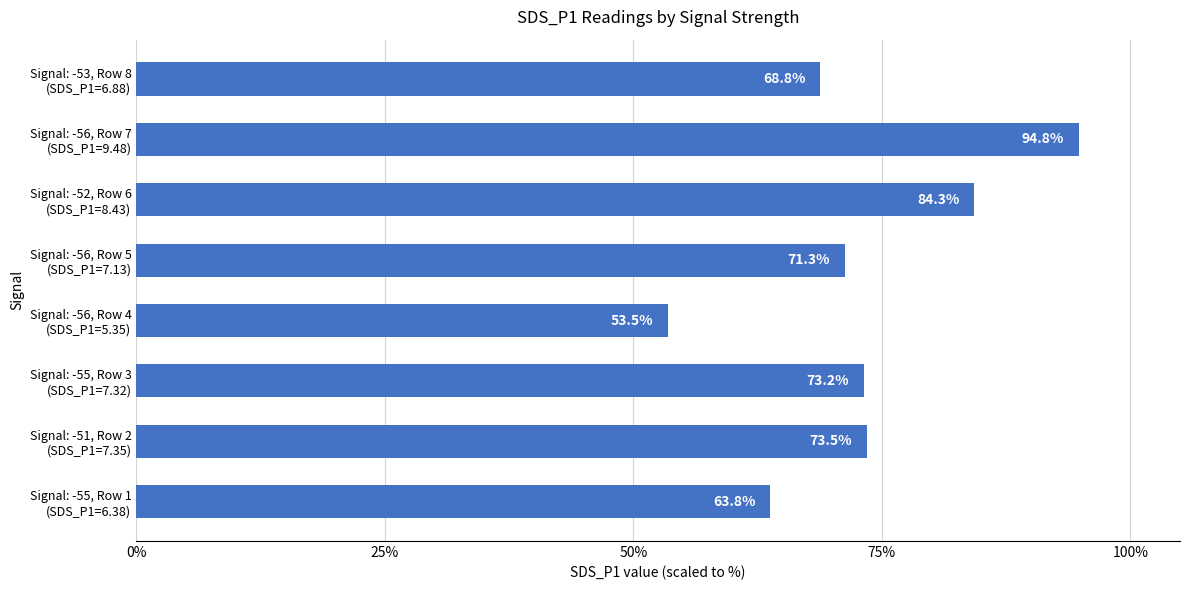

Does the chart contain stacked bars?

No